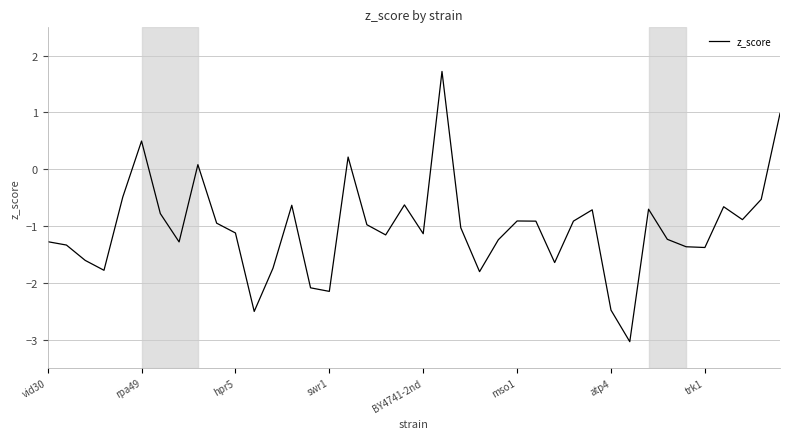

What is the difference between the second highest and second lowest values?

3.5